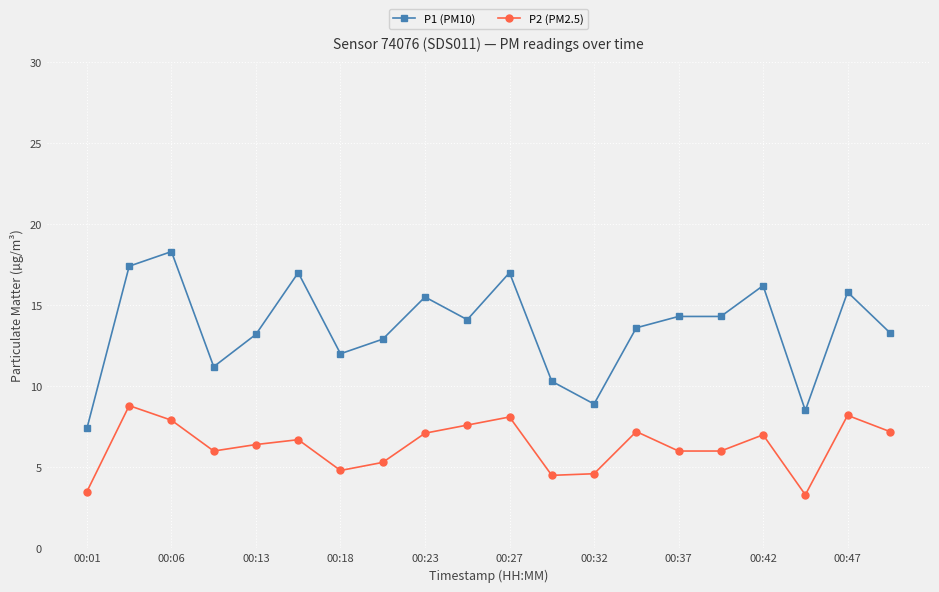

What are all the series names shown in the legend?

P1 (PM10), P2 (PM2.5)